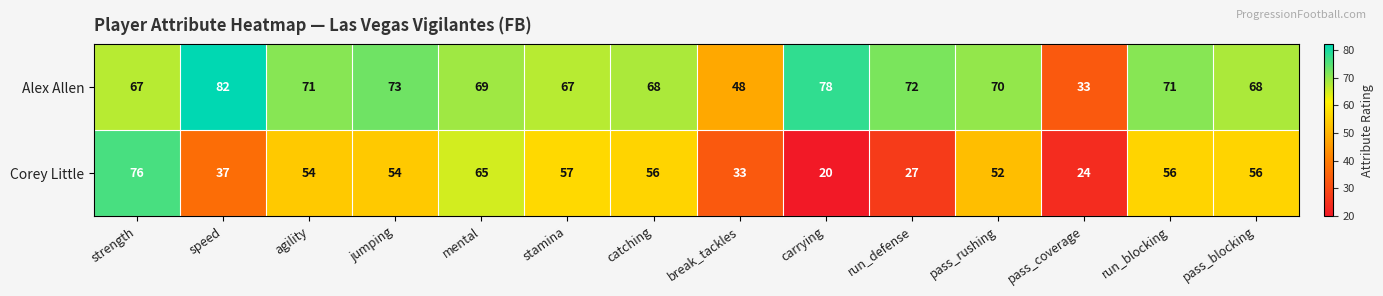

Reading left to right, extract all data points from this chart.

Alex Allen: strength=67	speed=82	agility=71	jumping=73	mental=69	stamina=67	catching=68	break_tackles=48	carrying=78	run_defense=72	pass_rushing=70	pass_coverage=33	run_blocking=71	pass_blocking=68
Corey Little: strength=76	speed=37	agility=54	jumping=54	mental=65	stamina=57	catching=56	break_tackles=33	carrying=20	run_defense=27	pass_rushing=52	pass_coverage=24	run_blocking=56	pass_blocking=56